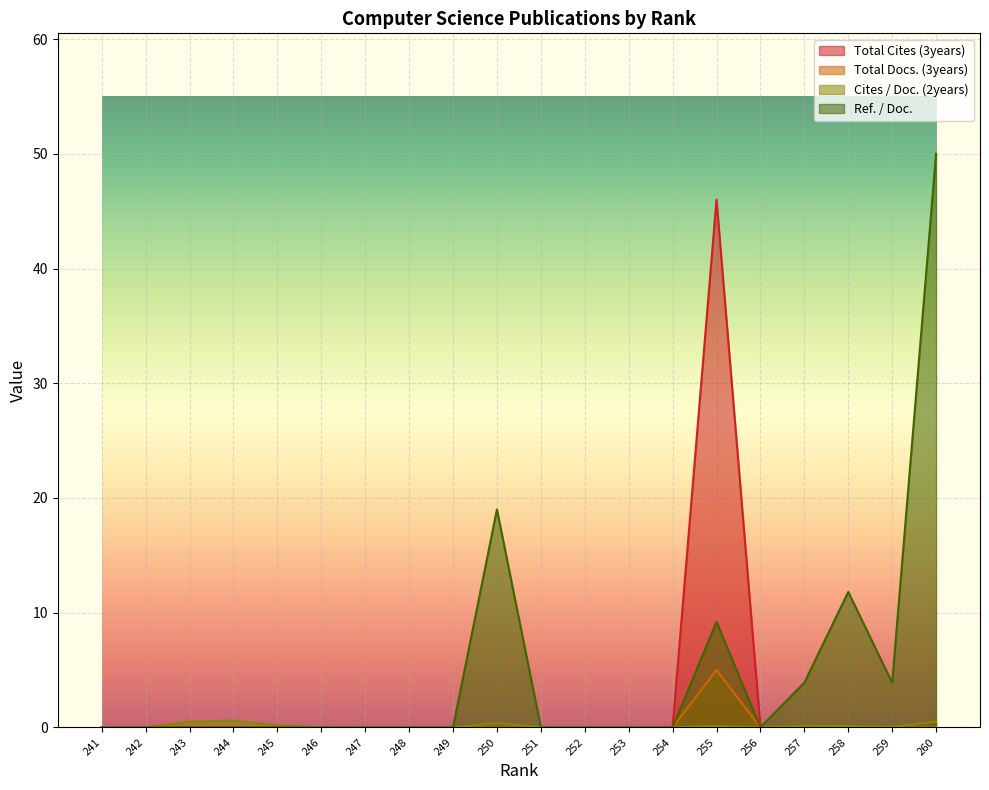

In Total Cites (3years), how many points are higher than both neighbors (excluding endpoints)?

1